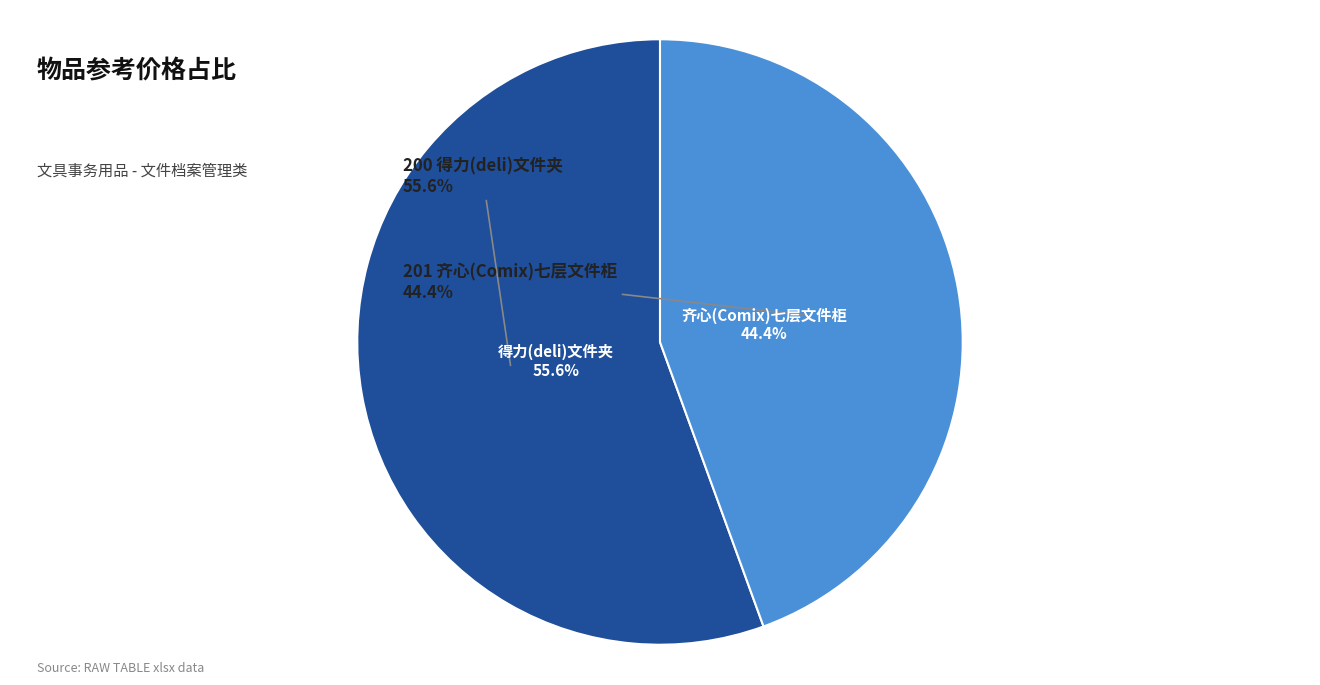

What is the largest slice in the pie chart?

200 得力(deli)文件夹